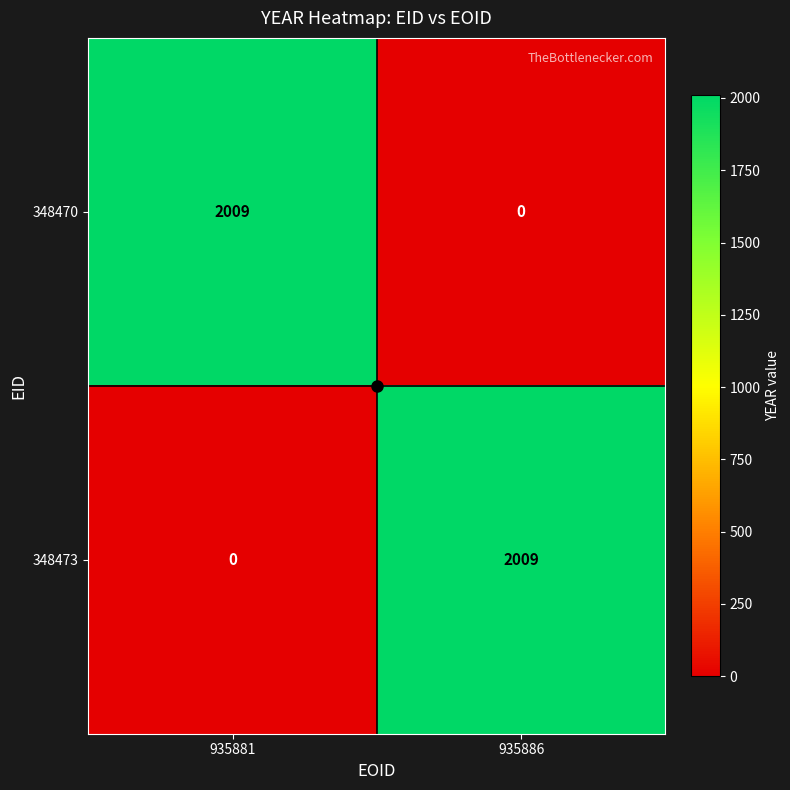

What is the spread (max minus min) of values at 935886?

2009